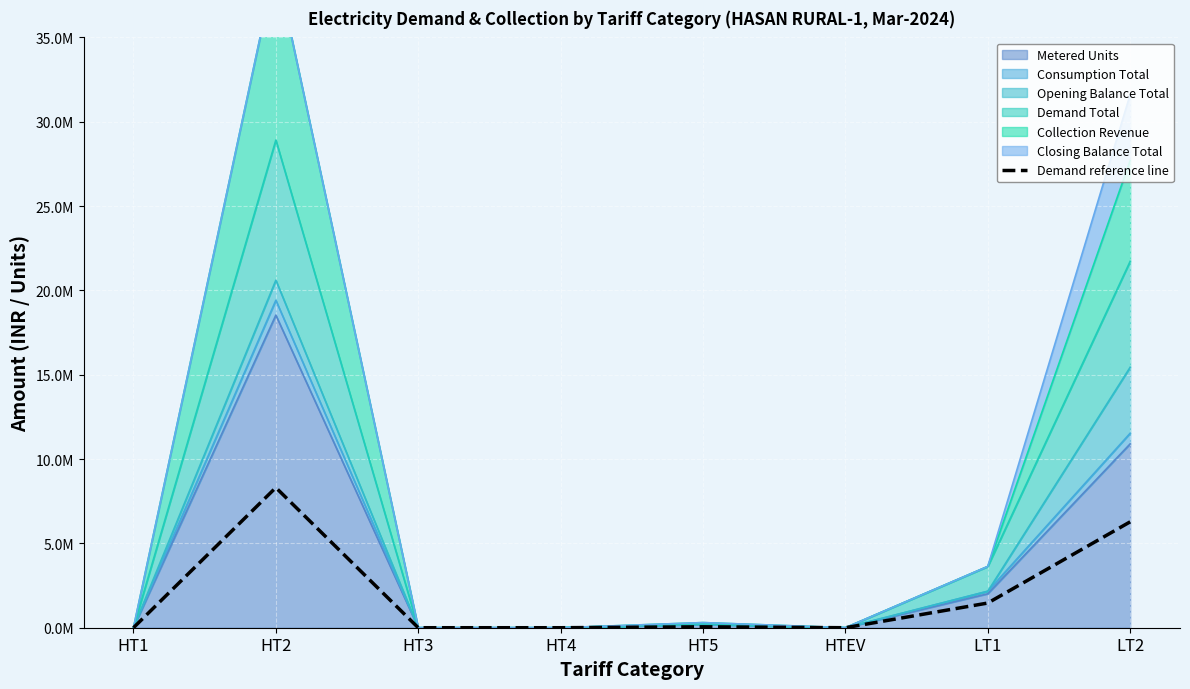

How many lines are shown in the chart?

1